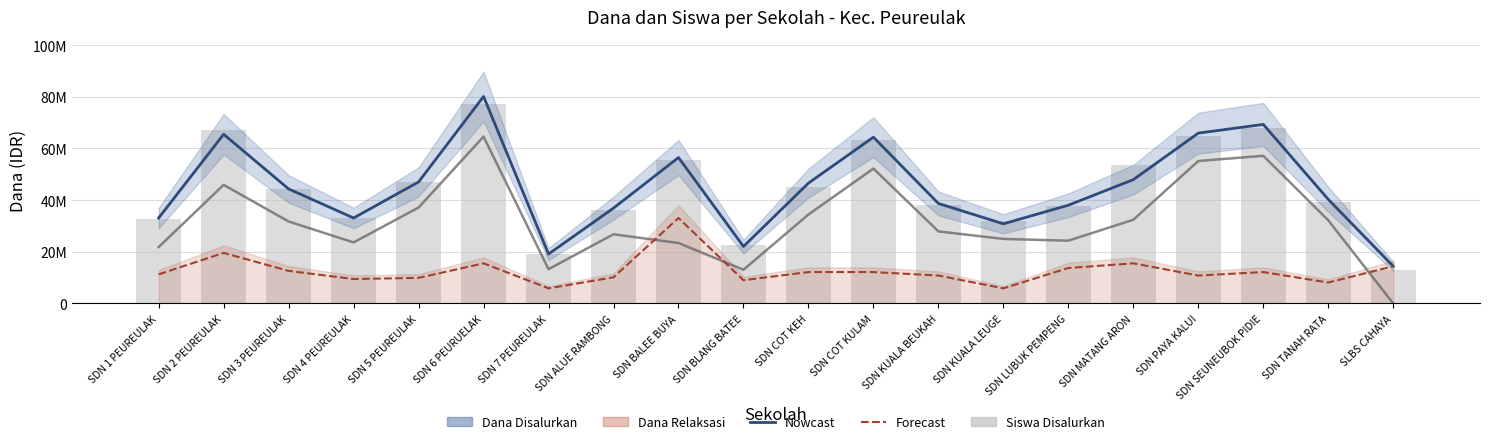

The value of Siswa Disalurkan (bar) at SDN COT KEH is 11559219. True or false?

False